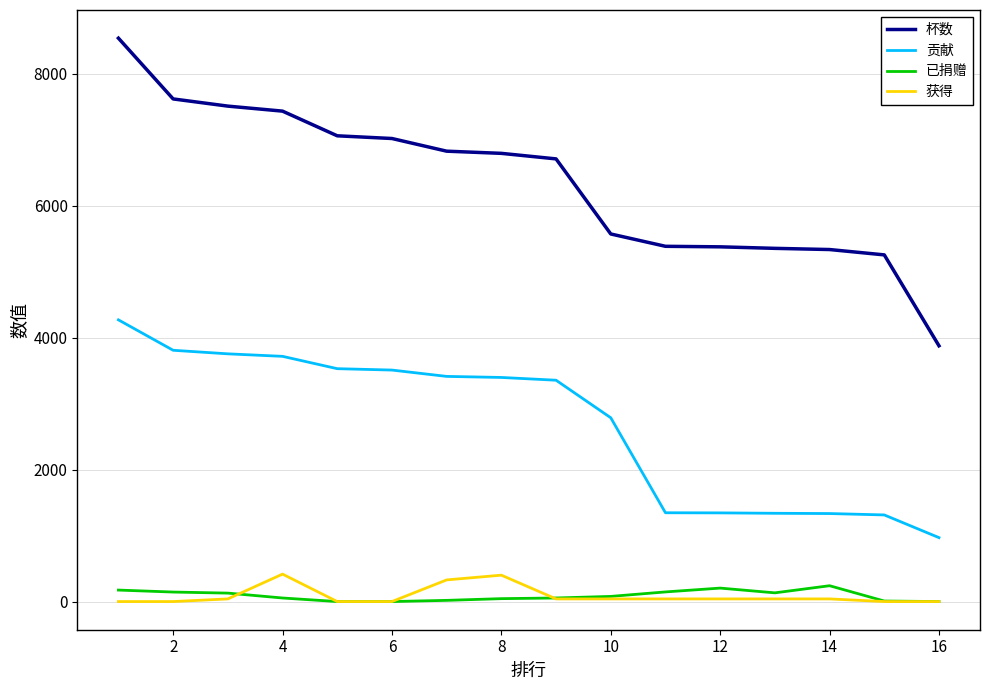

Which series has the largest total across all categories?

杯数